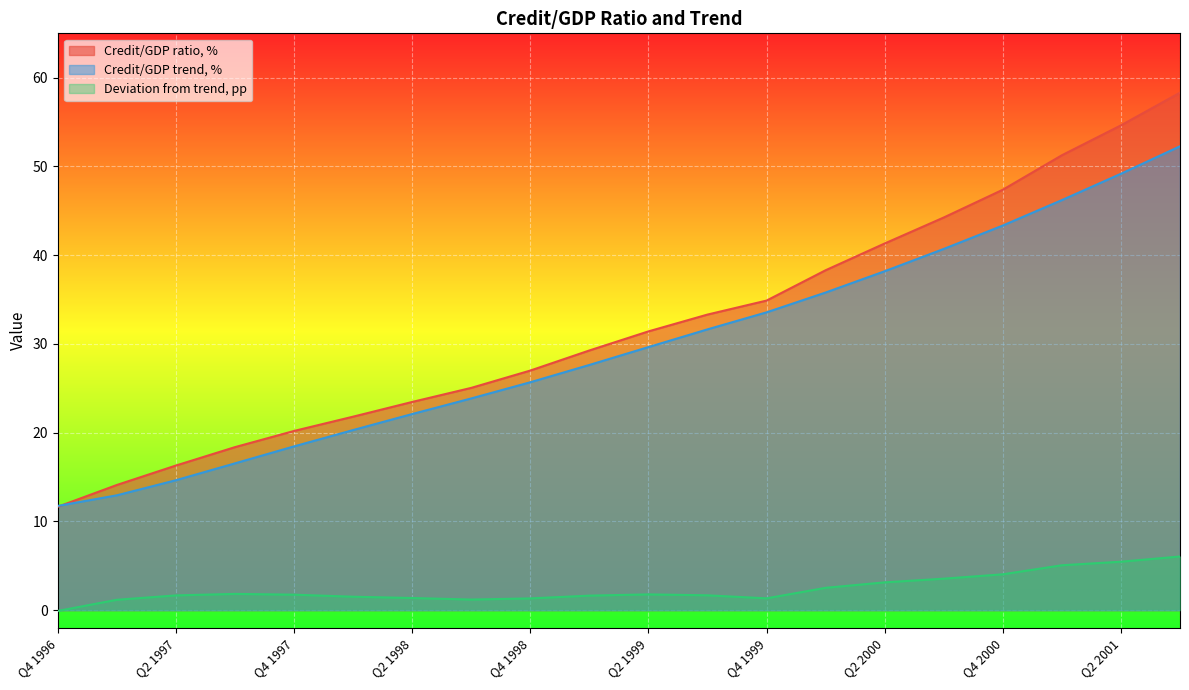

What is the label of the 1st point from the left?

Q4 1996